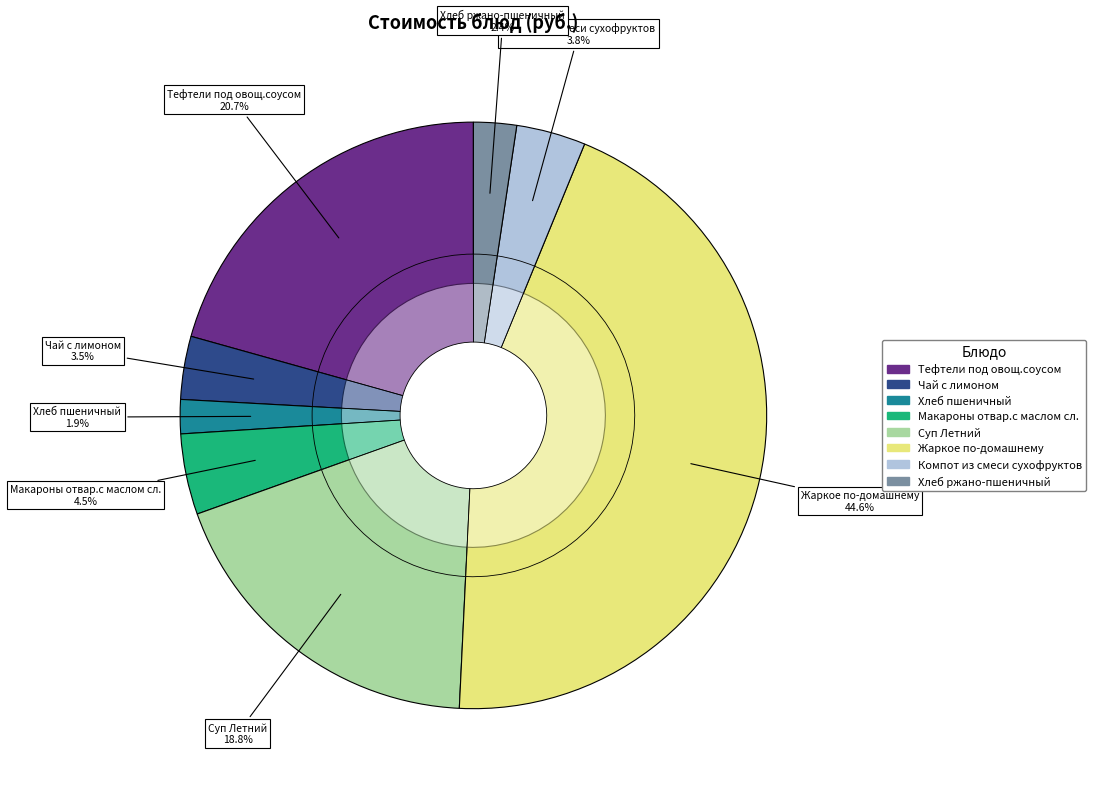

The Макароны отвар.с маслом сл. slice represents 4% of the pie. True or false?

True